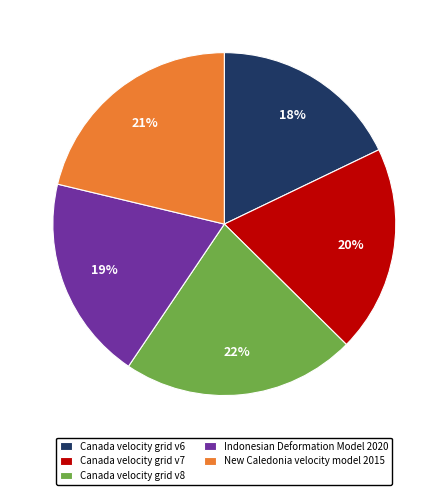

Count the number of slices in the pie.

5